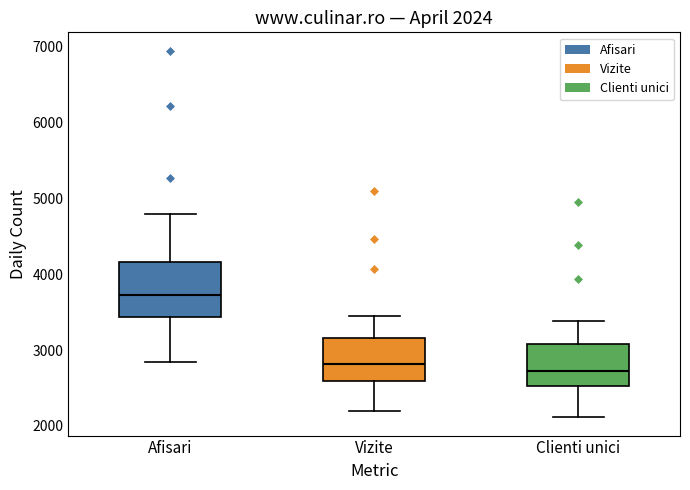

Which box has the highest median line?

Afisari